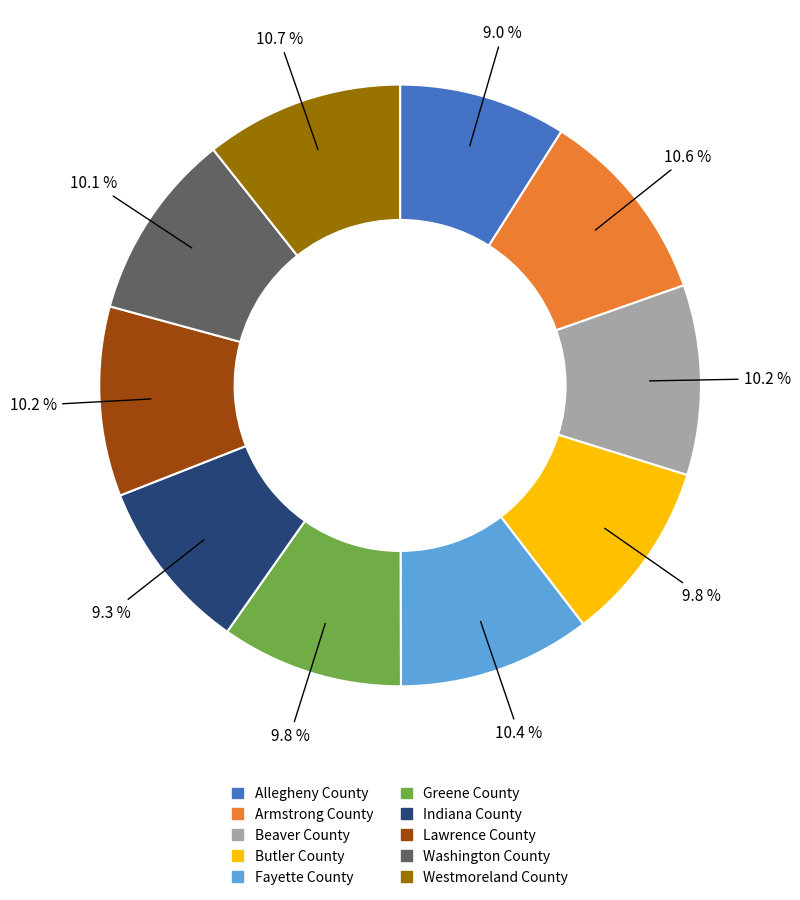

How many slices are in this pie chart?

10